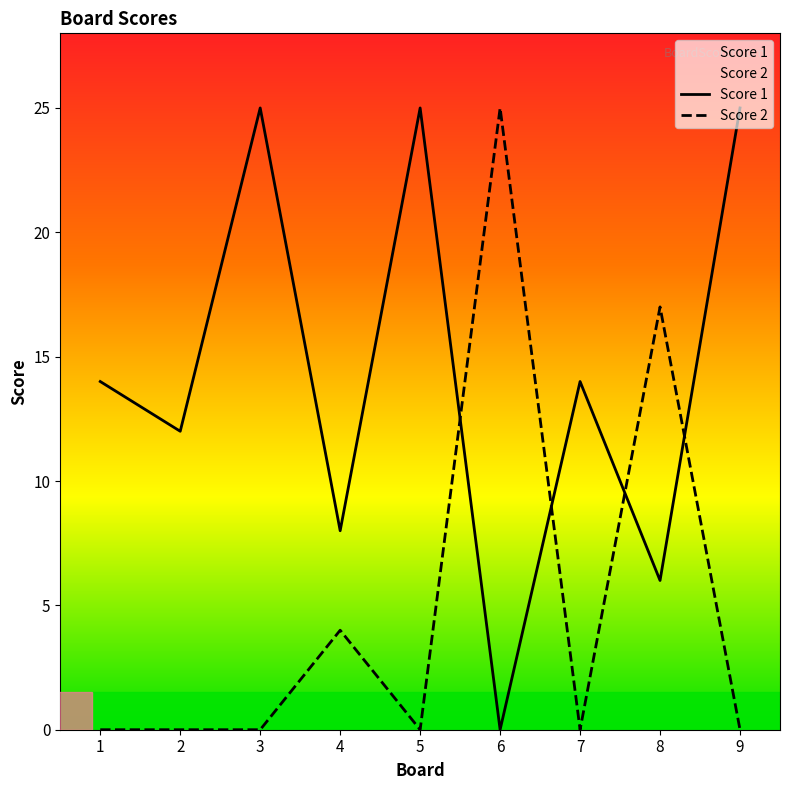

What is the difference between the maximum and minimum values in the Score 2 series?

25